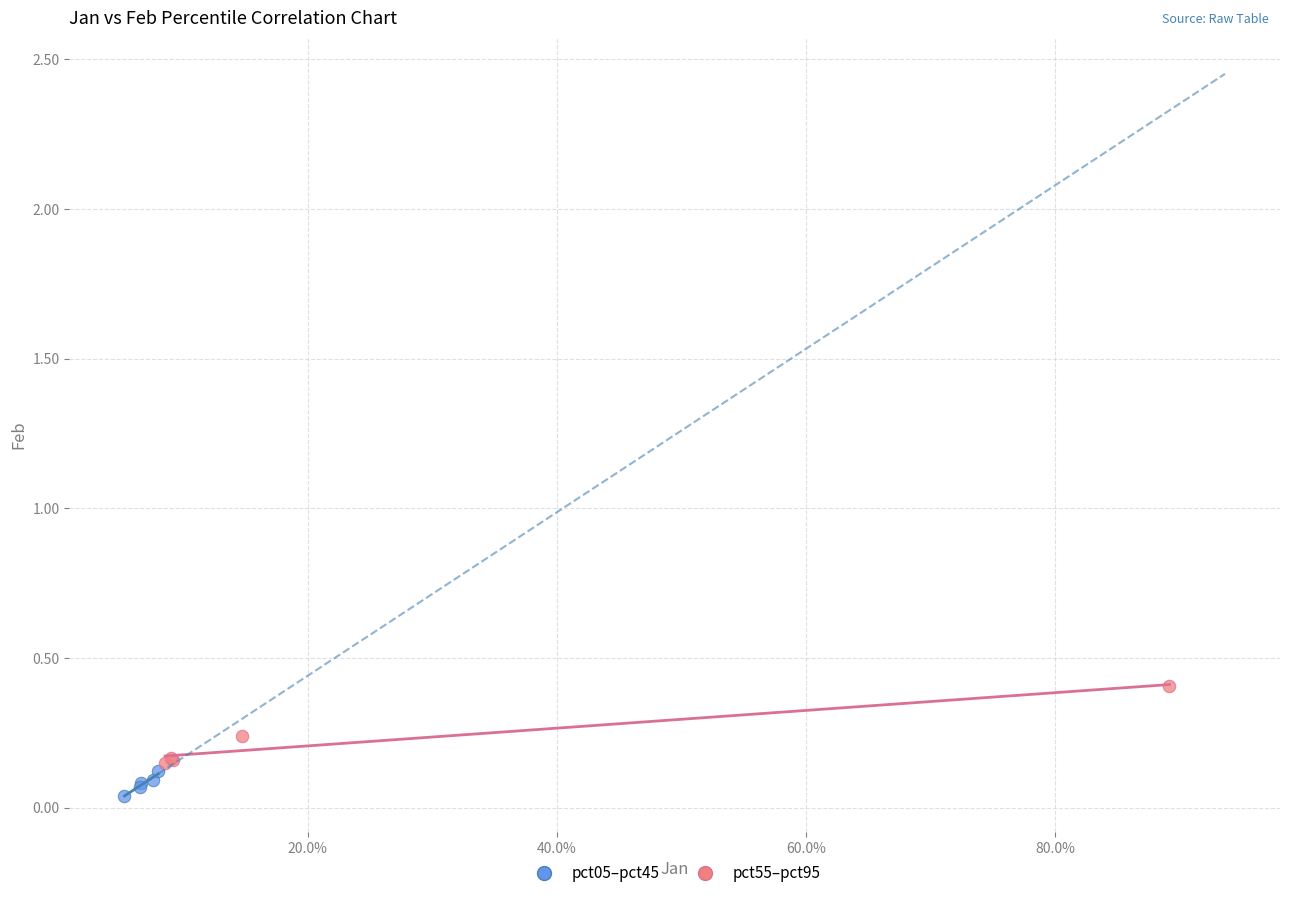

Which series contains the highest Y value?

pct55–pct95